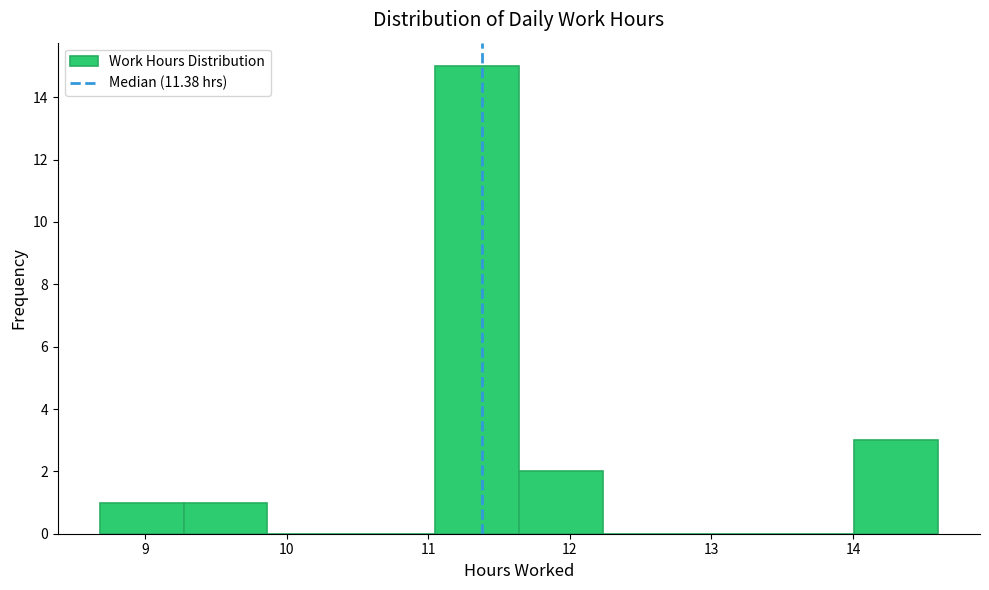

Reading left to right, transcribe this chart: for each bar, give the range it covers on the x-axis and its height. Neither the bar edges nor the heights are printed on the chart, so give them approximately, as read against the axes.

8.7 to 9.3: 1
9.3 to 9.9: 1
9.9 to 10.5: 0
10.5 to 11.0: 0
11.0 to 11.6: 15
11.6 to 12.2: 2
12.2 to 12.8: 0
12.8 to 13.4: 0
13.4 to 14.0: 0
14.0 to 14.6: 3